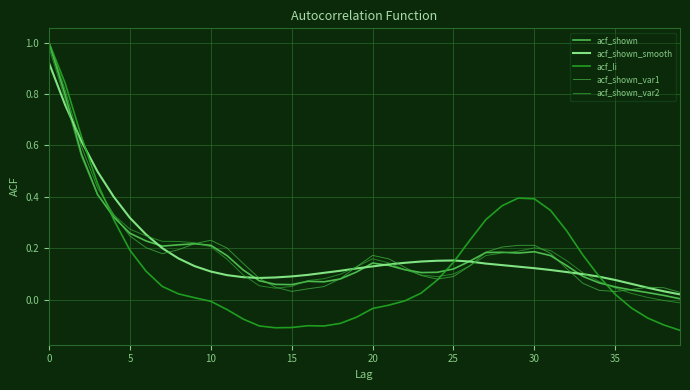

Is this an area chart (filled region under the line)?

No